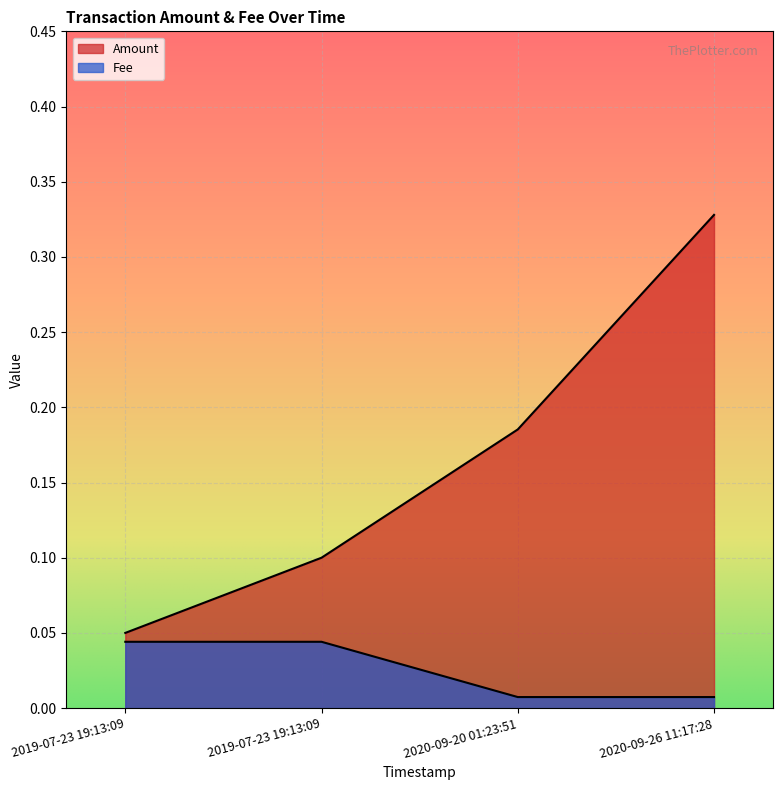

The Amount series shows 0.3 at 2020-09-20 01:23:51. True or false?

False